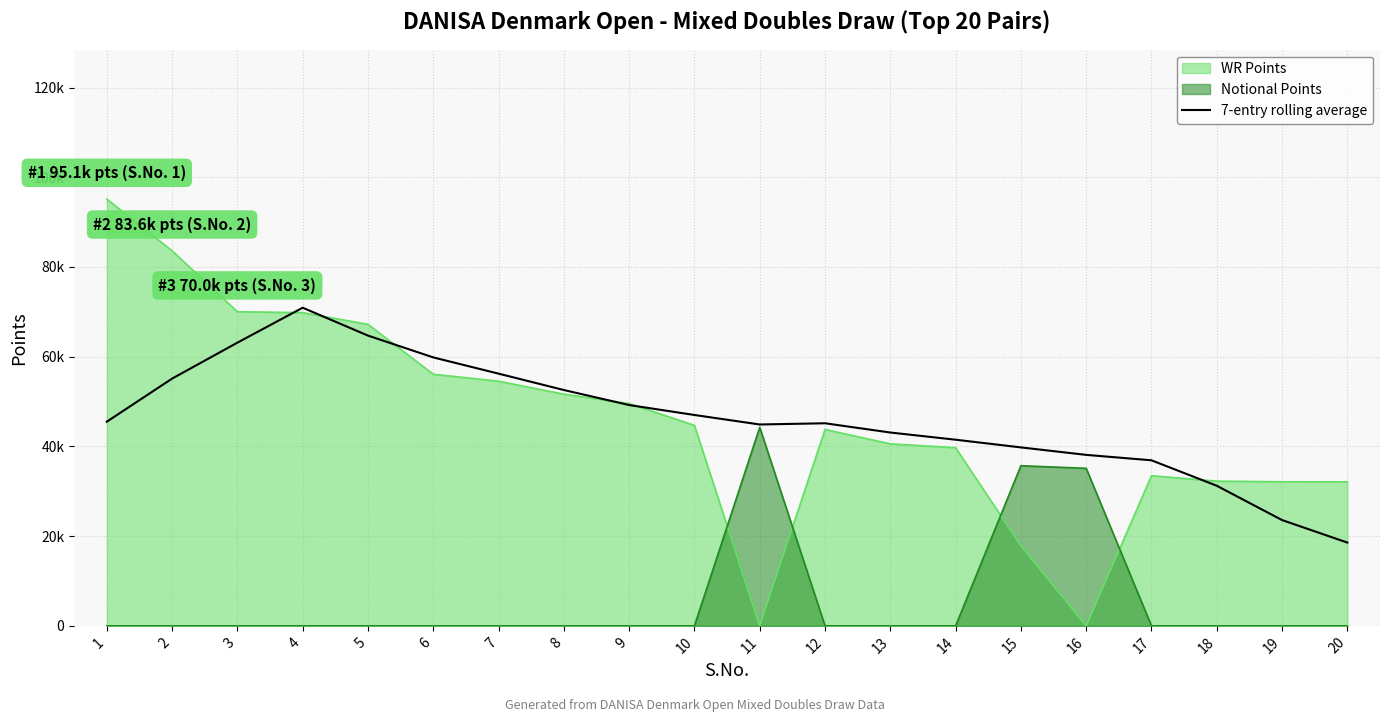

Which label corresponds to the smallest value in the chart?

20